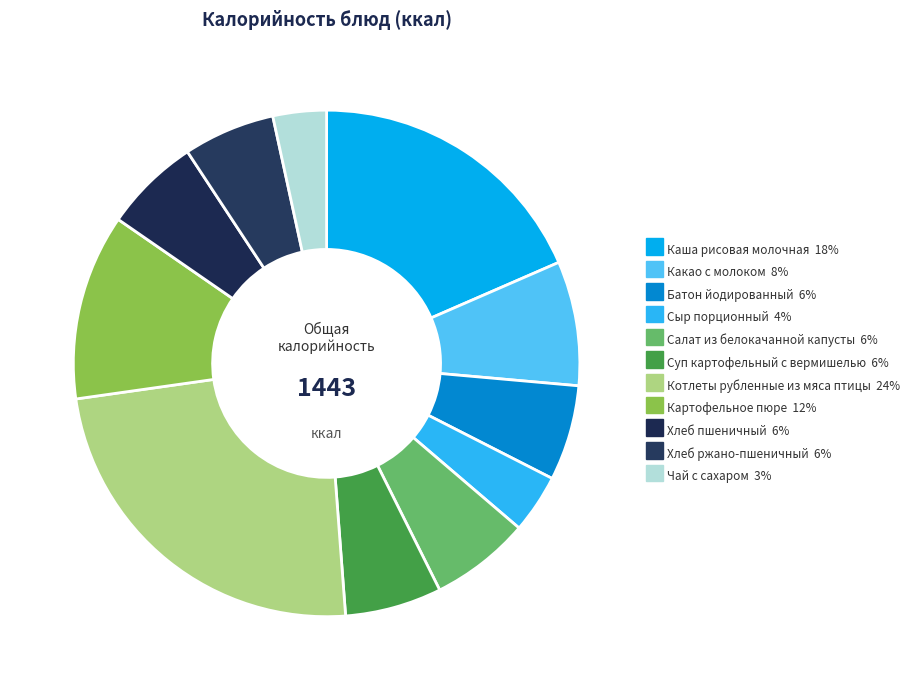

Which slice is the smallest?

Чай с сахаром